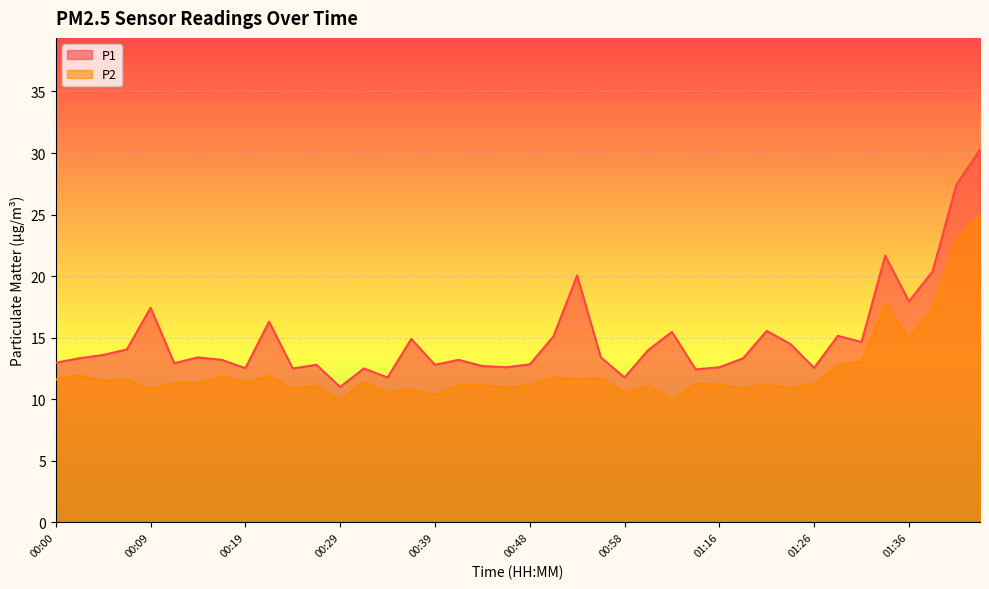

What are all the series names shown in the legend?

P1, P2